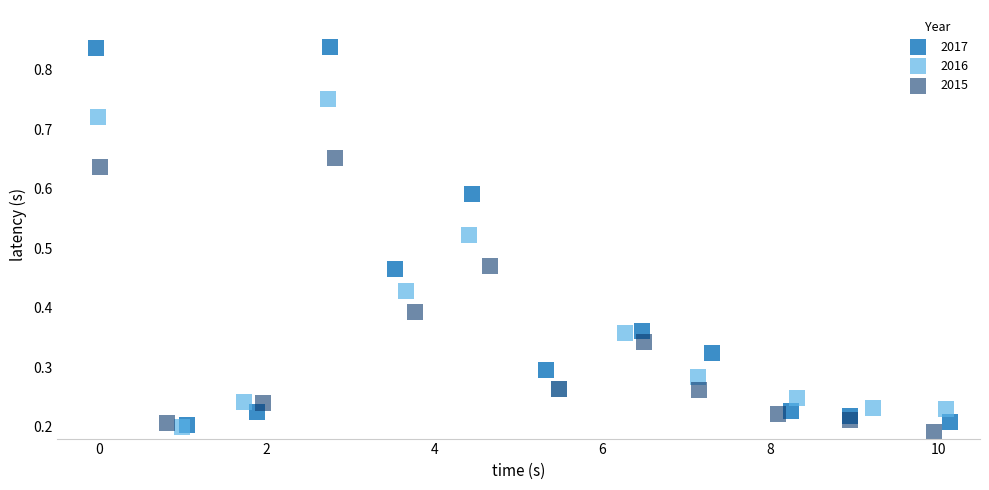

Which series contains the highest Y value?

2017